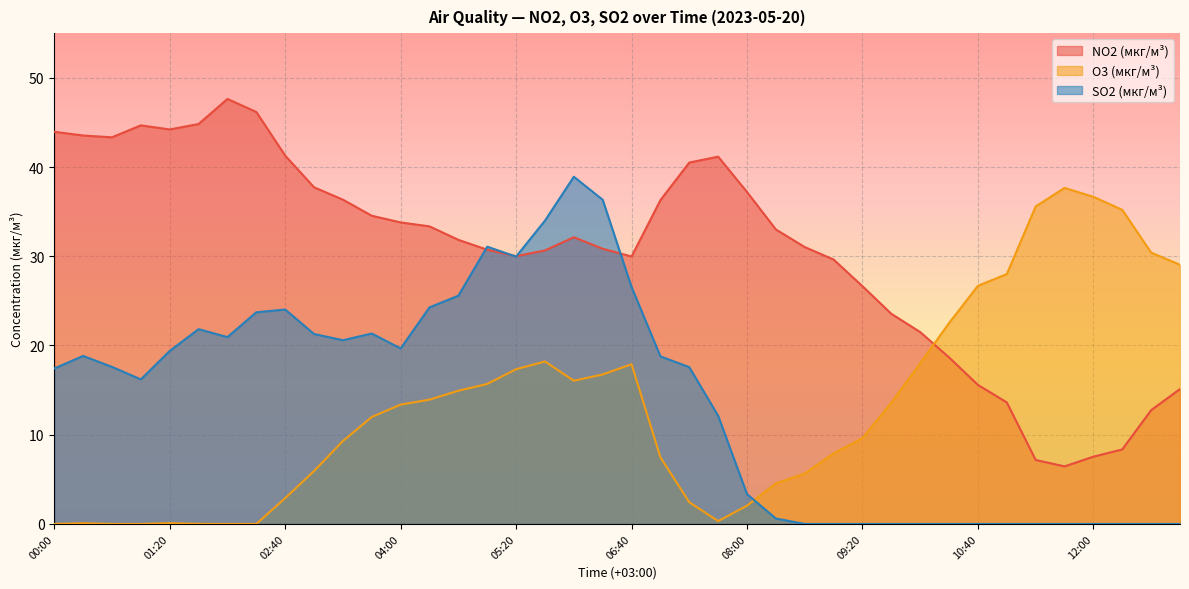

Reading left to right, what are all the values shown in this chart?

NO2 (мкг/м³): 00:00=44.0	00:20=43.5	00:40=43.3	01:00=44.7	01:20=44.2	01:40=44.8	02:00=47.6	02:20=46.2	02:40=41.3	03:00=37.7	03:20=36.3	03:40=34.5	04:00=33.8	04:20=33.4	04:40=31.8	05:00=30.7	05:20=30.0	05:40=30.6	06:00=32.1	06:20=30.8	06:40=30.0	07:00=36.3	07:20=40.5	07:40=41.2	08:00=37.2	08:20=33.0	08:40=31.0	09:00=29.6	09:20=26.6	09:40=23.6	10:00=21.5	10:20=18.7	10:40=15.6	11:00=13.6	11:20=7.2	11:40=6.5	12:00=7.5	12:20=8.3	12:40=12.8	13:00=15.1
O3 (мкг/м³): 00:00=0.0	00:20=0.1	00:40=0.0	01:00=0.0	01:20=0.1	01:40=0.0	02:00=0.0	02:20=0.0	02:40=2.9	03:00=5.9	03:20=9.3	03:40=12.0	04:00=13.4	04:20=13.9	04:40=14.9	05:00=15.7	05:20=17.3	05:40=18.2	06:00=16.1	06:20=16.8	06:40=17.9	07:00=7.5	07:20=2.4	07:40=0.3	08:00=2.0	08:20=4.5	08:40=5.7	09:00=7.9	09:20=9.6	09:40=13.6	10:00=18.0	10:20=22.5	10:40=26.7	11:00=28.0	11:20=35.6	11:40=37.7	12:00=36.7	12:20=35.2	12:40=30.4	13:00=29.0
SO2 (мкг/м³): 00:00=17.4	00:20=18.8	00:40=17.6	01:00=16.2	01:20=19.4	01:40=21.8	02:00=20.9	02:20=23.7	02:40=24.0	03:00=21.3	03:20=20.6	03:40=21.3	04:00=19.7	04:20=24.3	04:40=25.6	05:00=31.1	05:20=30.0	05:40=34.0	06:00=38.9	06:20=36.3	06:40=26.6	07:00=18.8	07:20=17.6	07:40=12.1	08:00=3.3	08:20=0.6	08:40=0.0	09:00=0.0	09:20=0.0	09:40=0.0	10:00=0.0	10:20=0.0	10:40=0.0	11:00=0.0	11:20=0.0	11:40=0.0	12:00=0.0	12:20=0.0	12:40=0.0	13:00=0.0